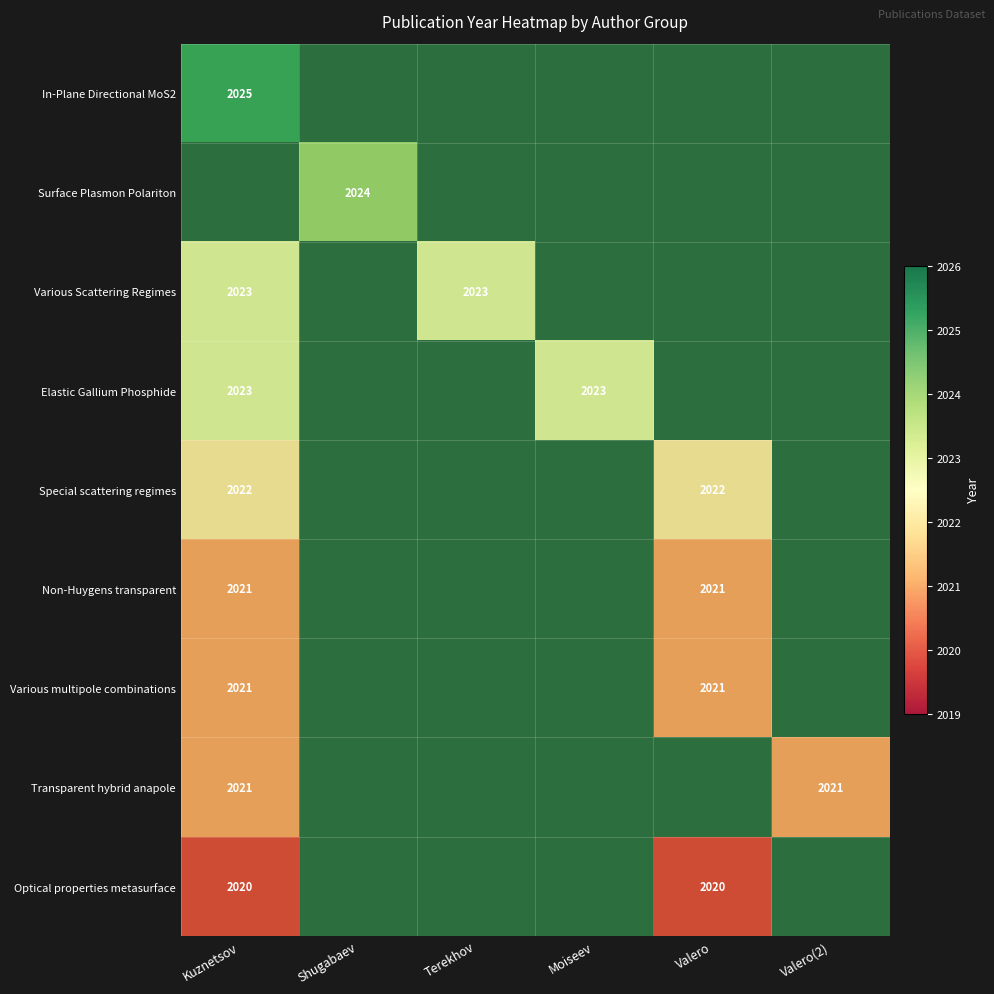

Which has a higher value, Moiseev or Valero?

Valero